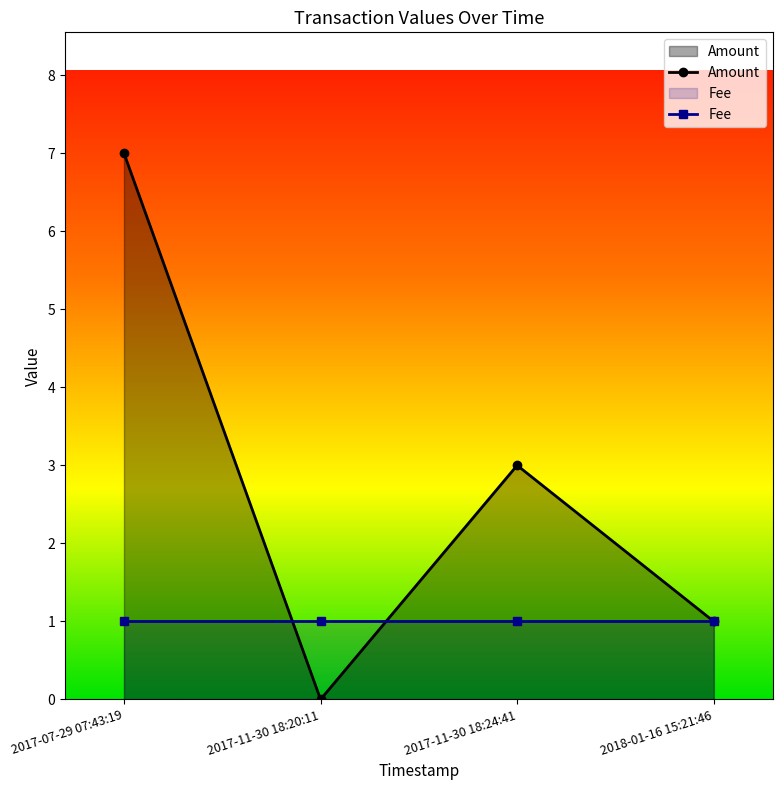

What value does the Fee series have at 2018-01-16 15:21:46?

1